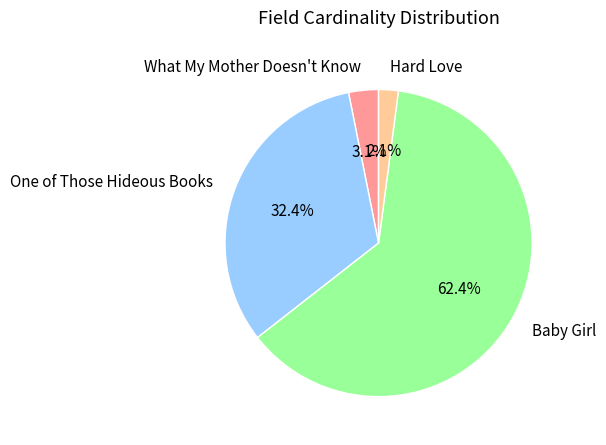

Is it true that What My Mother Doesn't Know is 3% of the pie?

True